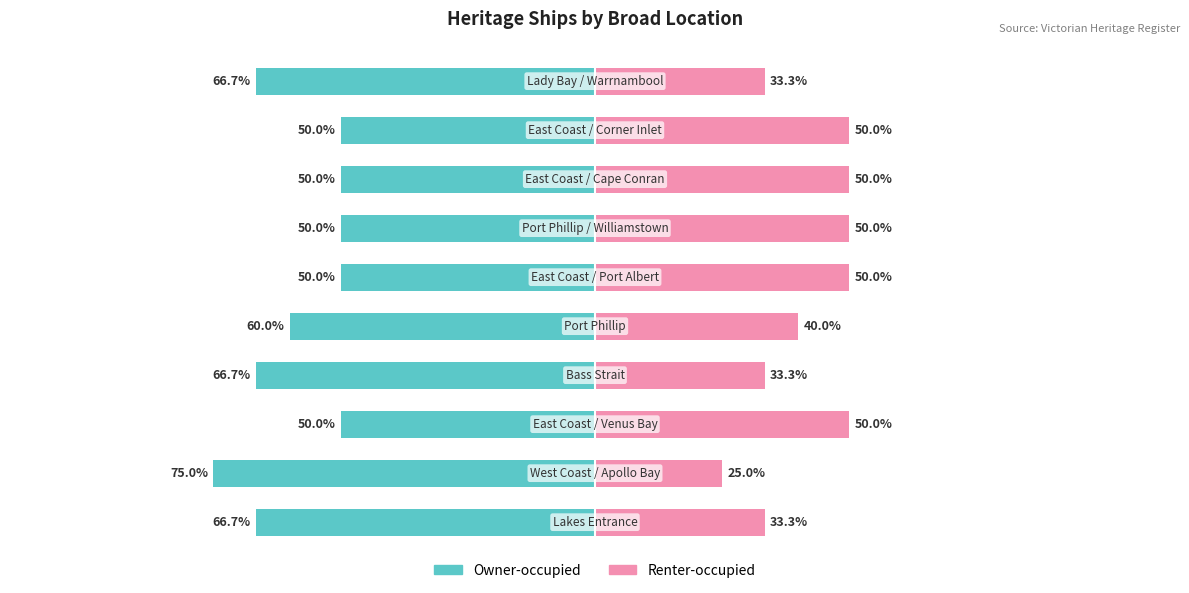

What is the value of the Renter-occupied bar at the 2nd from the left?

25.0